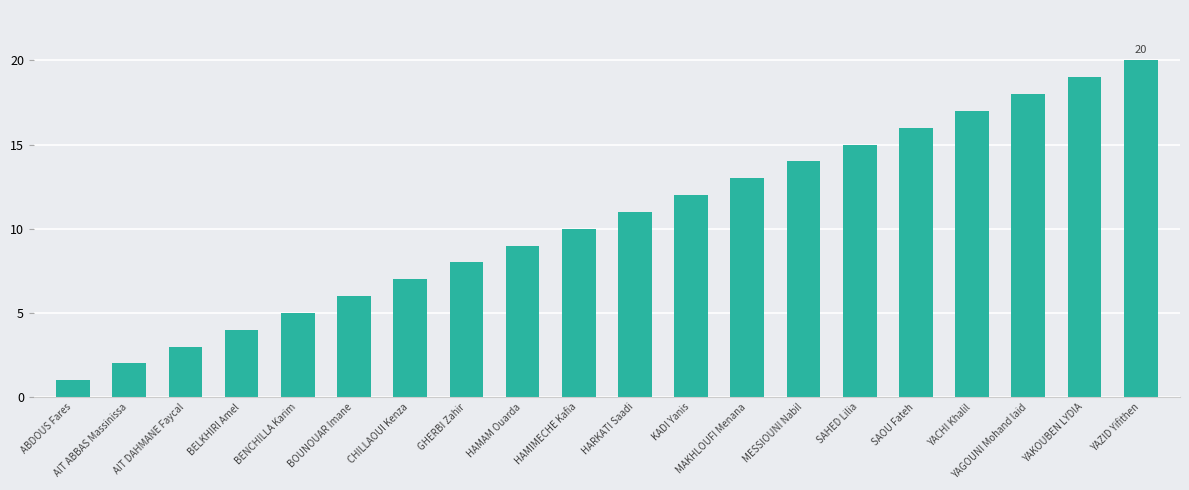

Reading left to right, extract all data points from this chart.

1	2	3	4	5	6	7	8	9	10	11	12	13	14	15	16	17	18	19	20